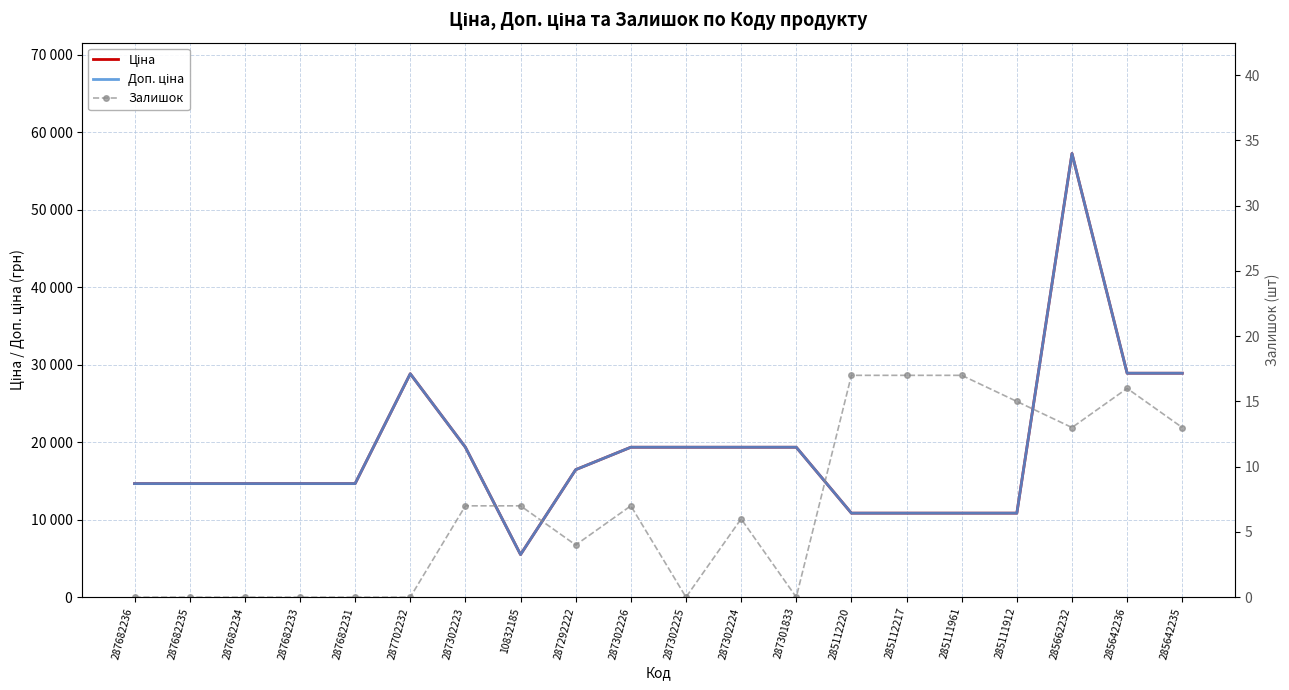

True or false: Ціна and Залишок intersect in this chart.

False